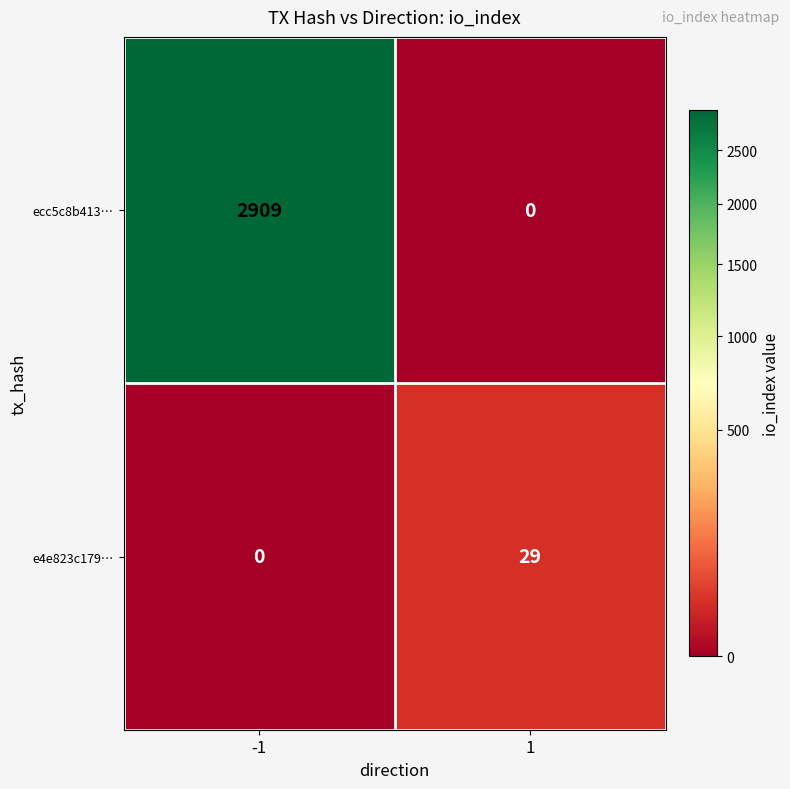

What is the sum of the ecc5c8b413… values at -1 and 1?

2909